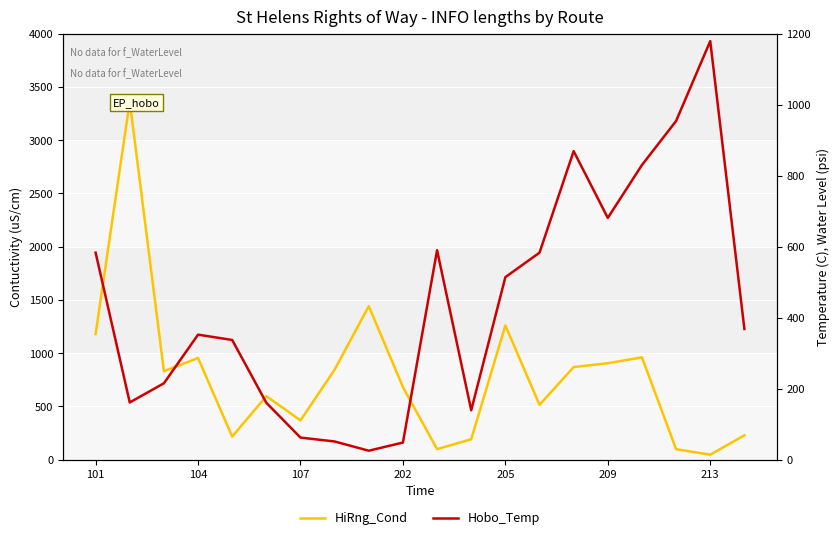

True or false: Hobo_Temp and HiRng_Cond intersect in this chart.

True